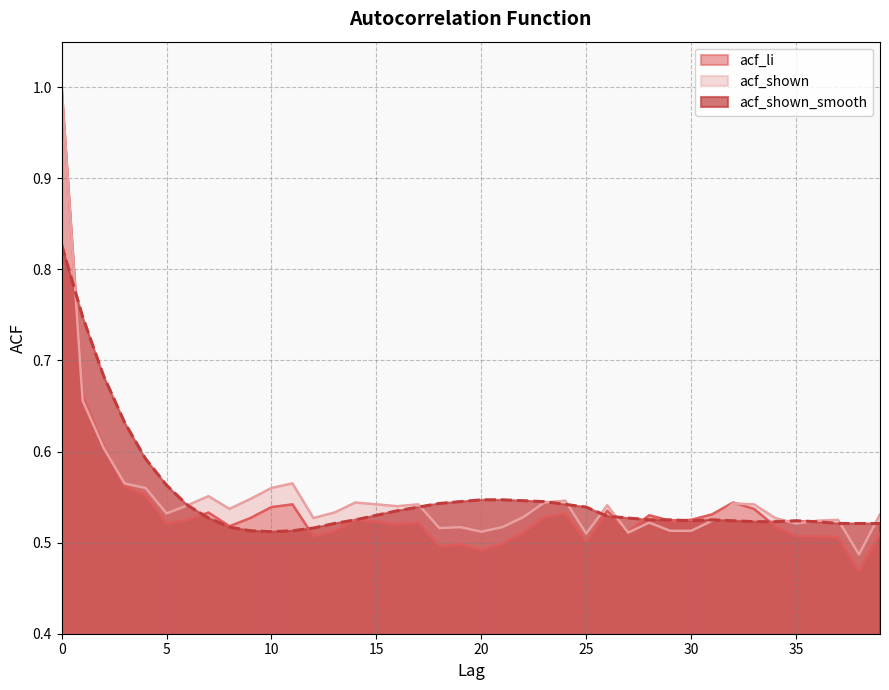

How many times do acf_shown_smooth and acf_shown cross each other?

11